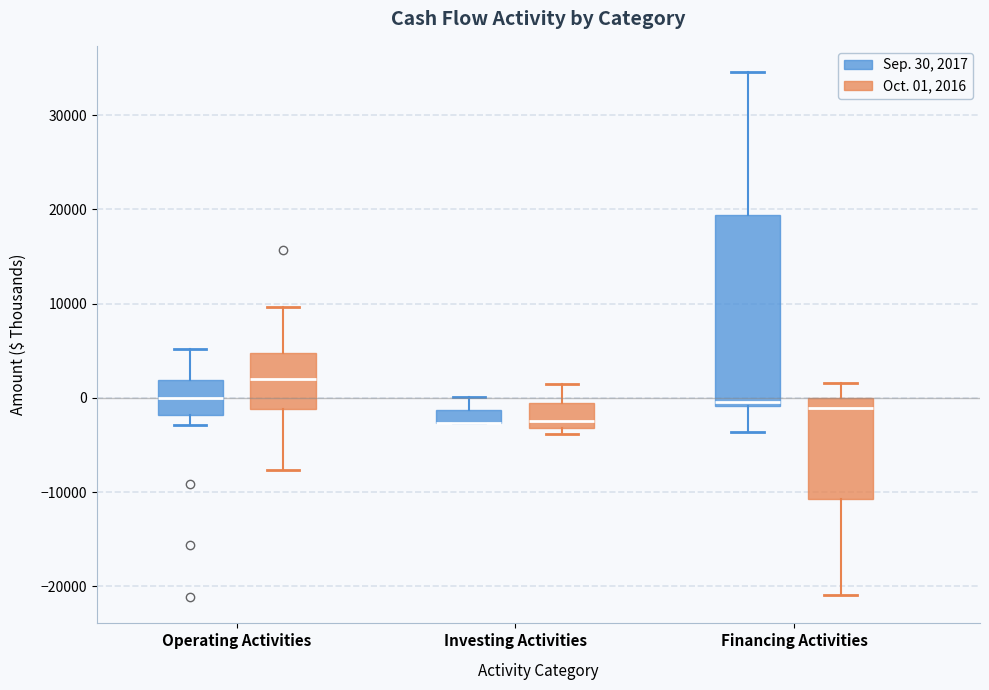

Where is the upper edge of the box for Financing Activities (Oct. 01, 2016) on the y-axis? The values are not printed on the chart, so give them approximately, as read against the axis.

0